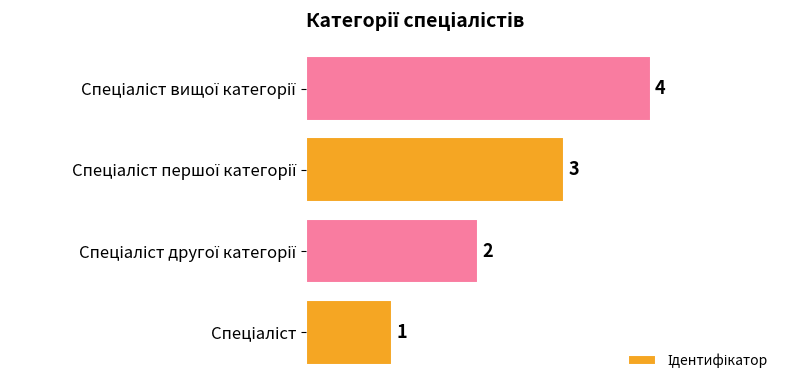

How many values are between 2 and 4?

3